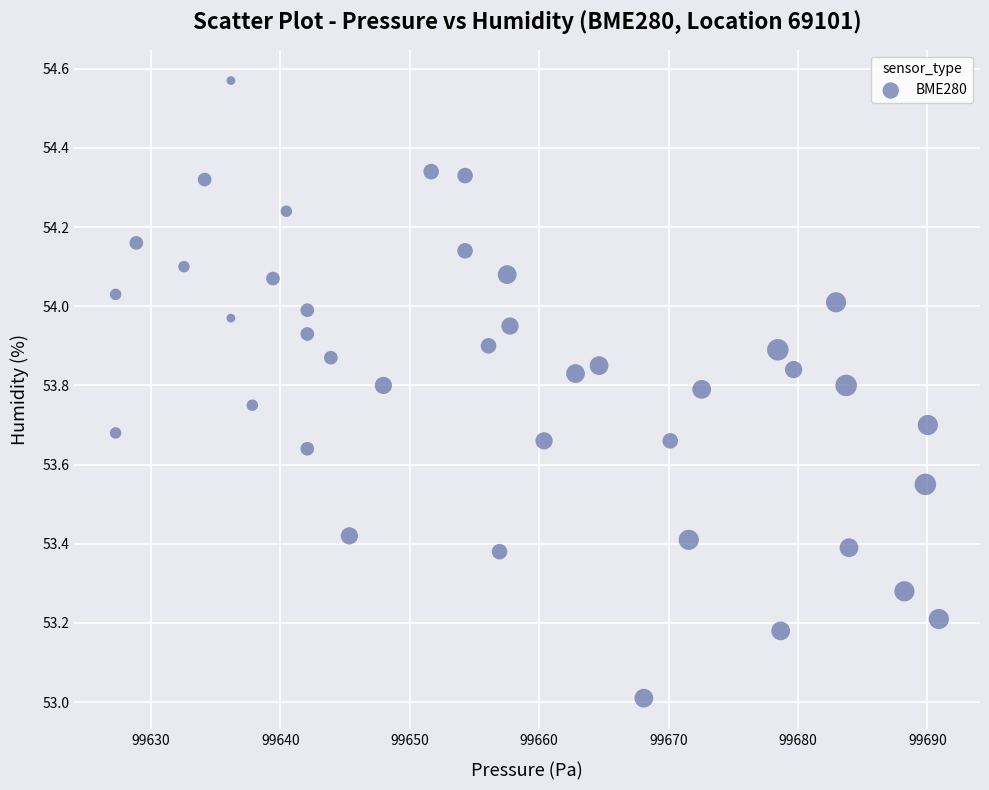

What is the range of X values (max minus min)?

63.6